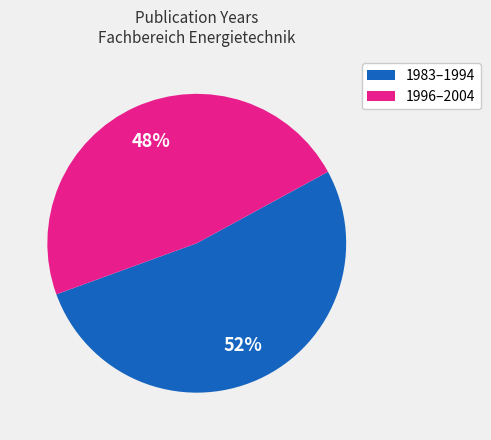

To the nearest percent, what is the average slice percentage?

50%